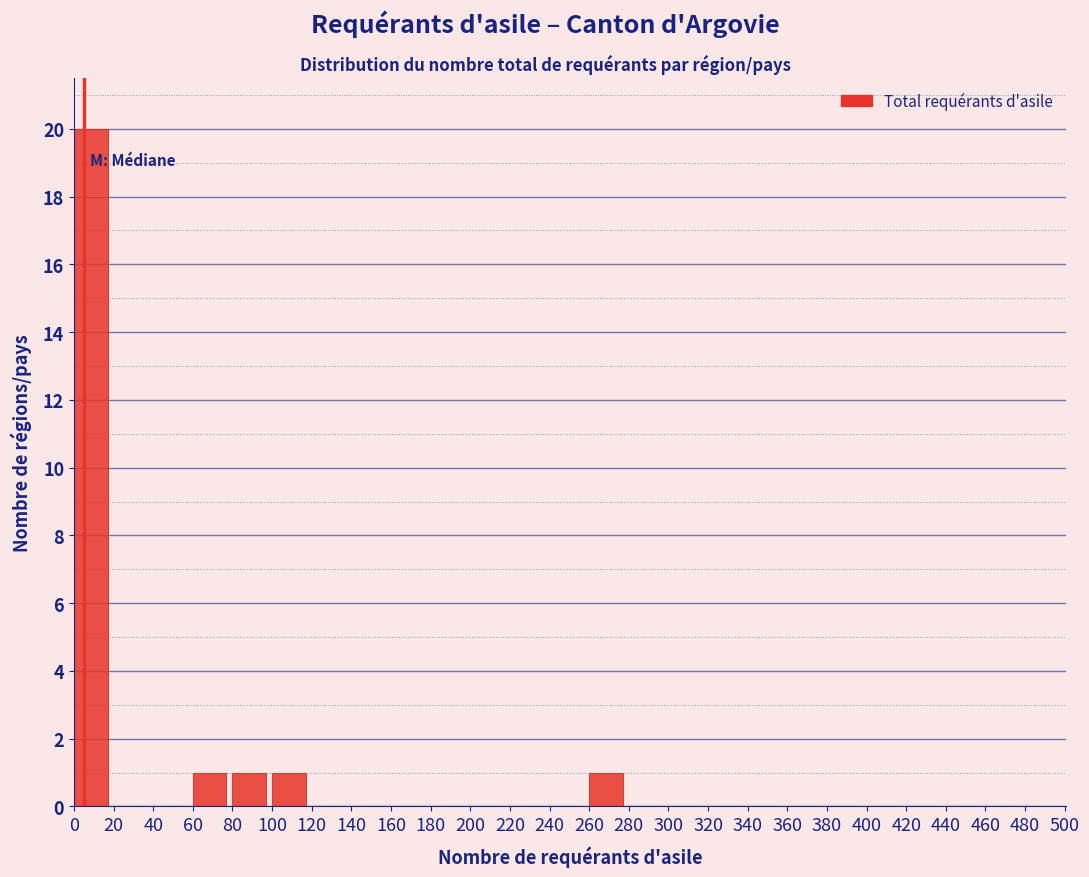

Reading left to right, list every bar in this chart as the range it spans on the x-axis followed by its height. The values are not printed on the chart, so give them approximately, as read against the axis.

0 to 20: 20
20 to 40: 0
40 to 60: 0
60 to 80: 1
80 to 100: 1
100 to 120: 1
120 to 140: 0
140 to 160: 0
160 to 180: 0
180 to 200: 0
200 to 220: 0
220 to 240: 0
240 to 260: 0
260 to 280: 1
280 to 300: 0
300 to 320: 0
320 to 340: 0
340 to 360: 0
360 to 380: 0
380 to 400: 0
400 to 420: 0
420 to 440: 0
440 to 460: 0
460 to 480: 0